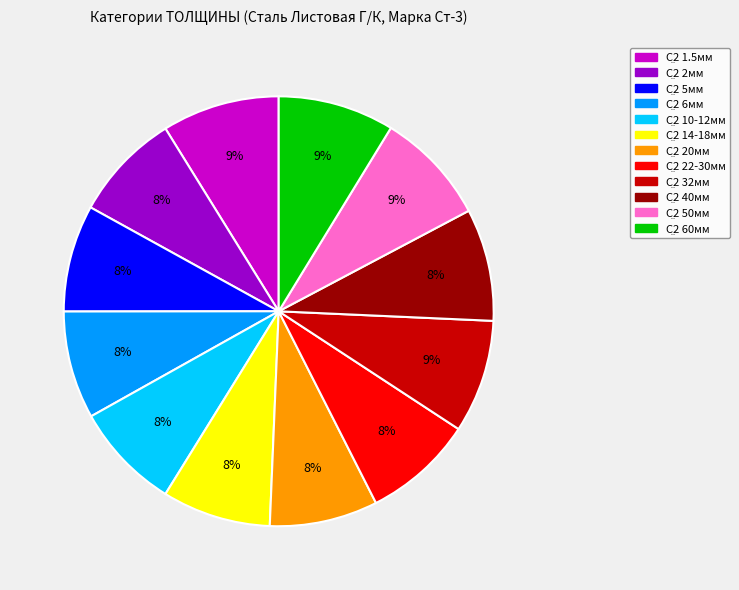

To the nearest percent, what is the difference between the largest and smallest slice percentages?

1%